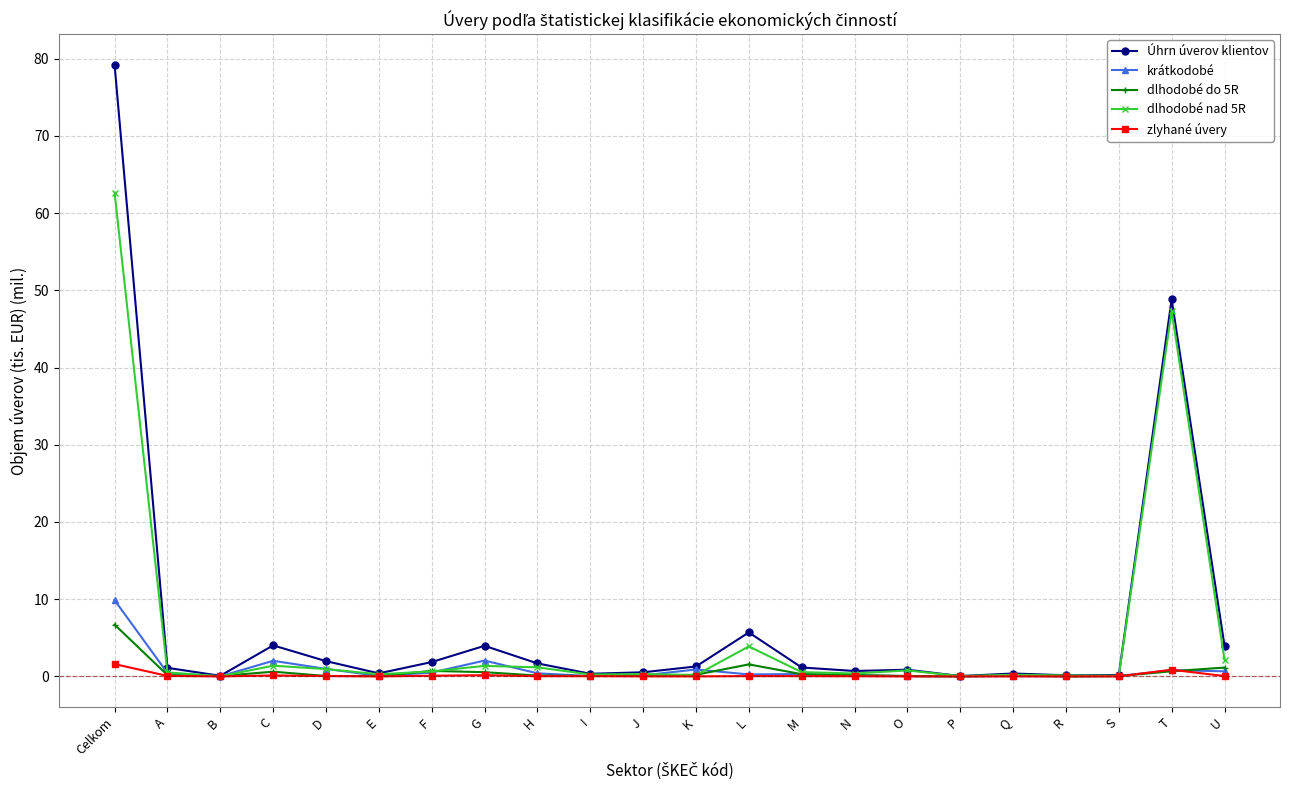

Which series has the largest range (max minus min)?

Úhrn úverov klientov